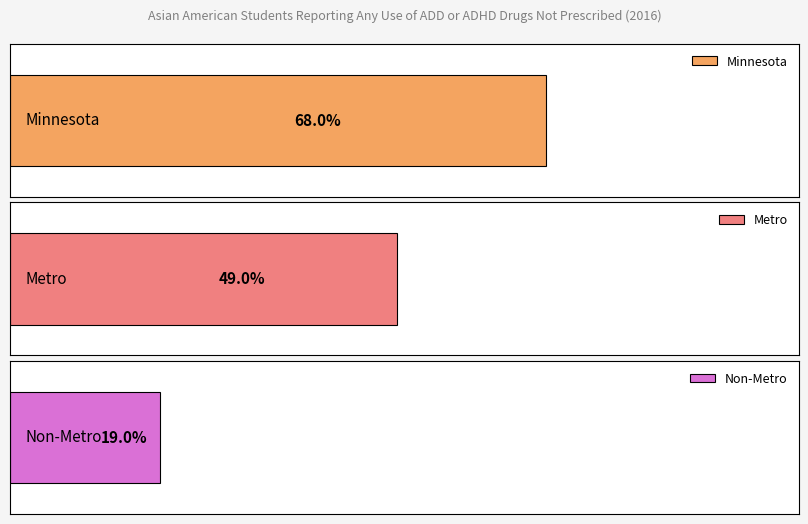

At which category does the chart reach its peak across all series?

Minnesota